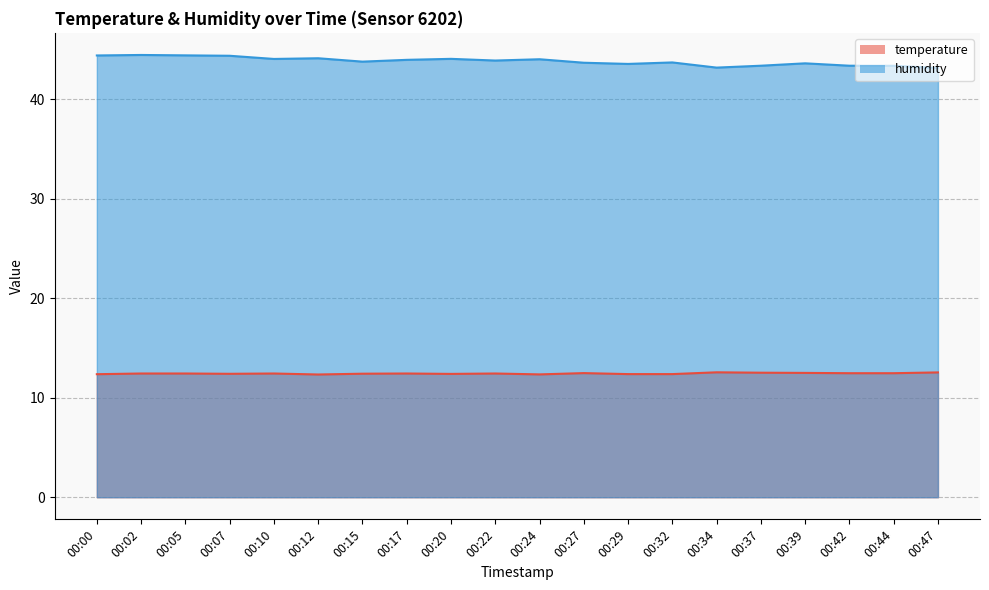

At how many categories does at least one series exceed 14?

20